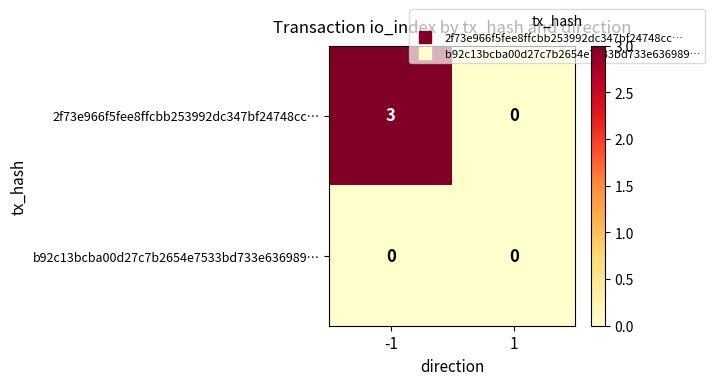

Which series has the widest spread of values?

2f73e966f5fee8ffcbb253992dc347bf24748cc…